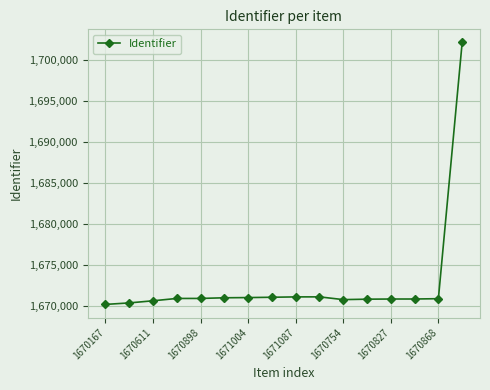

True or false: there are more than 0 points higher than both neighbors.

True